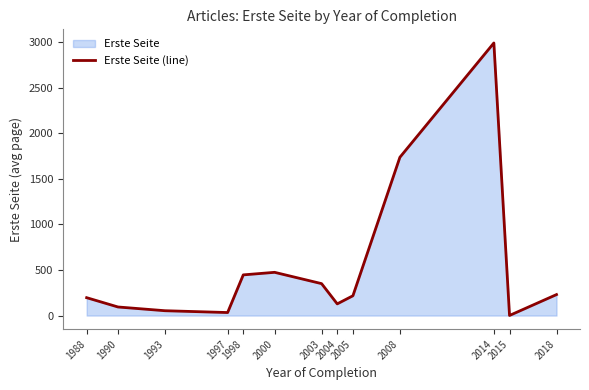

At which category does the data reach its first local valley?

1997